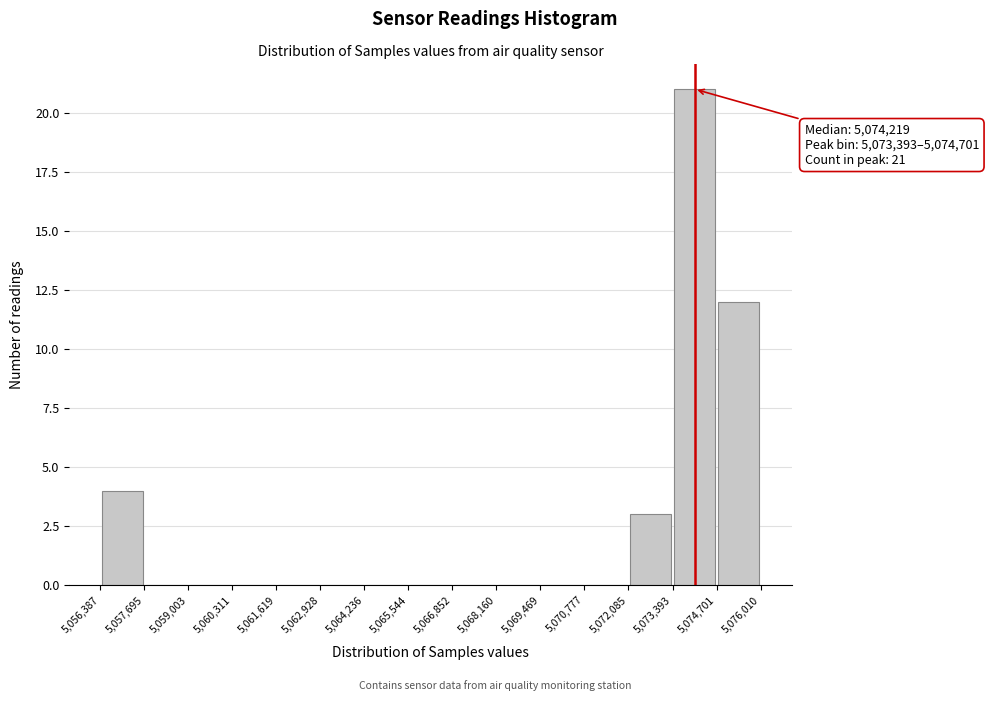

Over which range of the x-axis is the bar tallest?

5,073,393 to 5,074,701